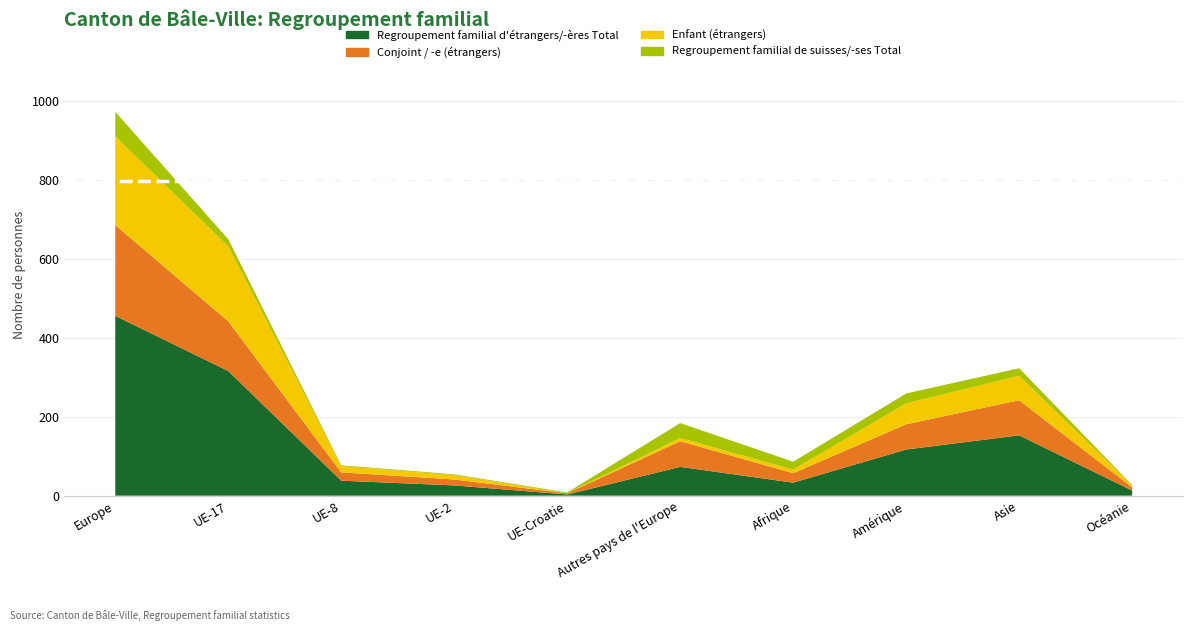

Reading left to right, what are all the values shown in this chart?

Regroupement familial d'étrangers/-ères Total: Europe=456	UE-17=316	UE-8=38	UE-2=26	UE-Croatie=3	Autres pays de l'Europe=73	Afrique=33	Amérique=117	Asie=153	Océanie=13
Conjoint / -e (étrangers): Europe=230	UE-17=126	UE-8=21	UE-2=15	UE-Croatie=3	Autres pays de l'Europe=65	Afrique=24	Amérique=64	Asie=89	Océanie=8
Enfant (étrangers): Europe=225	UE-17=190	UE-8=16	UE-2=11	UE-Croatie=0	Autres pays de l'Europe=8	Afrique=9	Amérique=53	Asie=62	Océanie=5
Regroupement familial de suisses/-ses Total: Europe=62	UE-17=18	UE-8=2	UE-2=2	UE-Croatie=2	Autres pays de l'Europe=38	Afrique=20	Amérique=25	Asie=19	Océanie=1